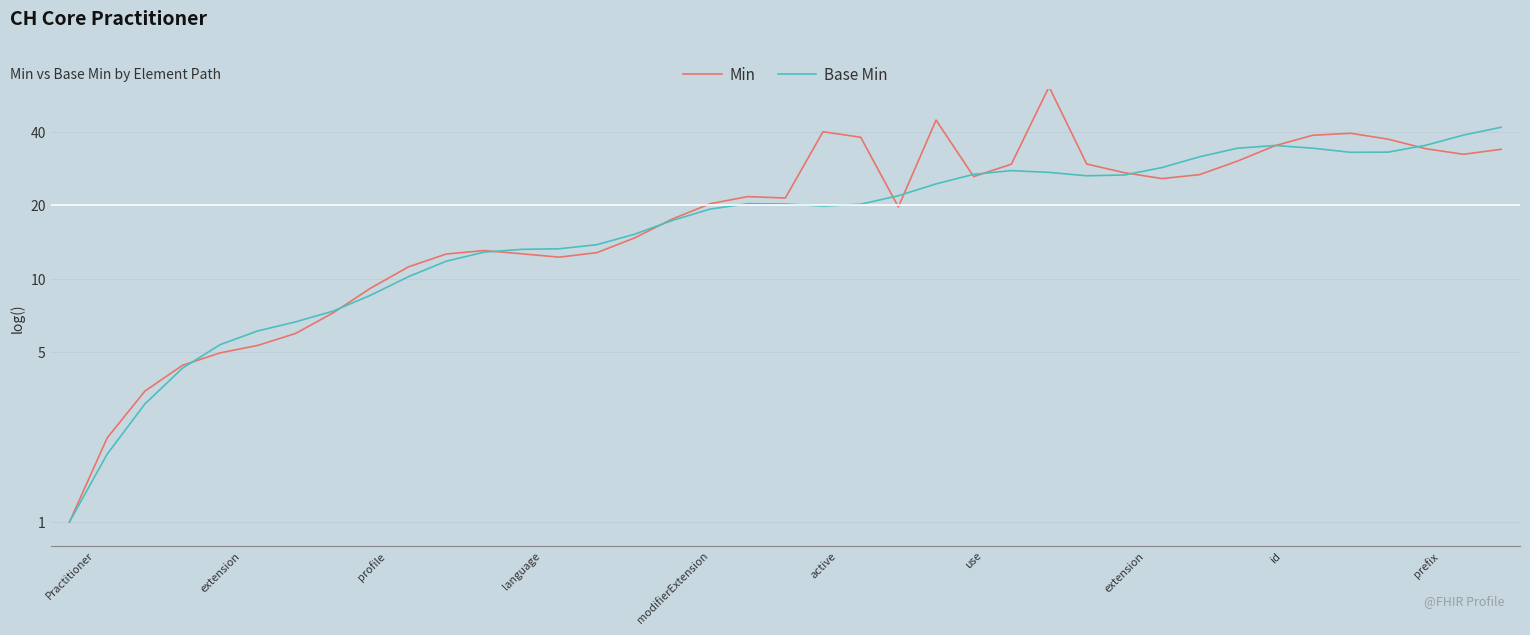

True or false: Min and Base Min cross at least once.

True